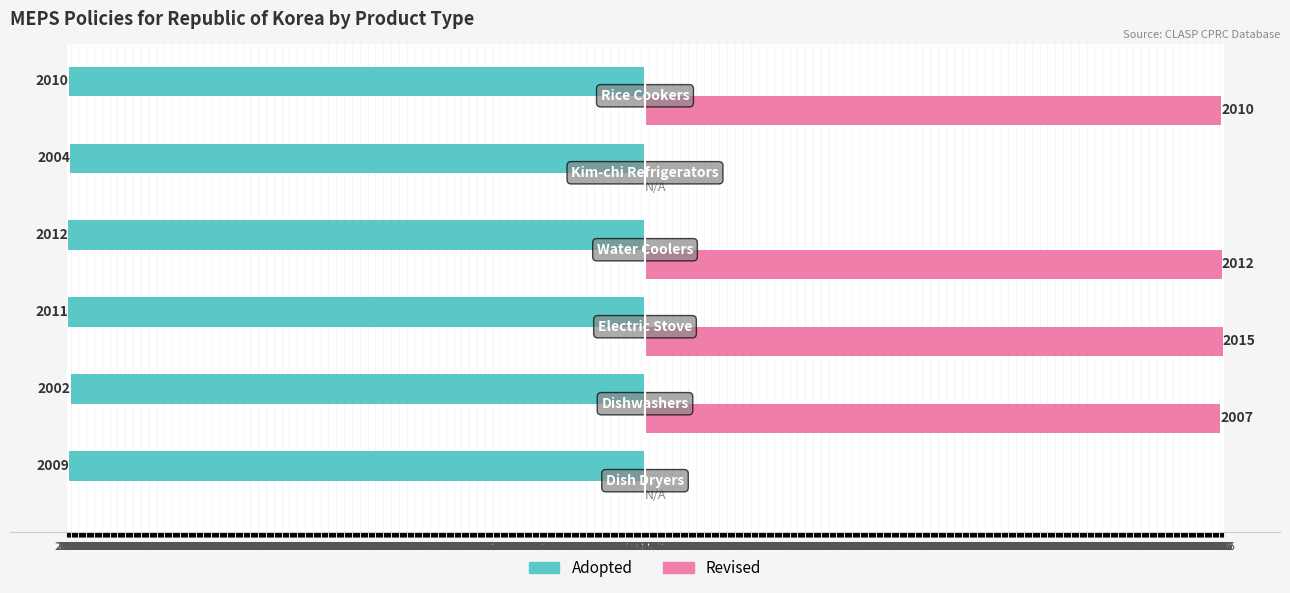

What are all the series names shown in the legend?

Adopted, Revised